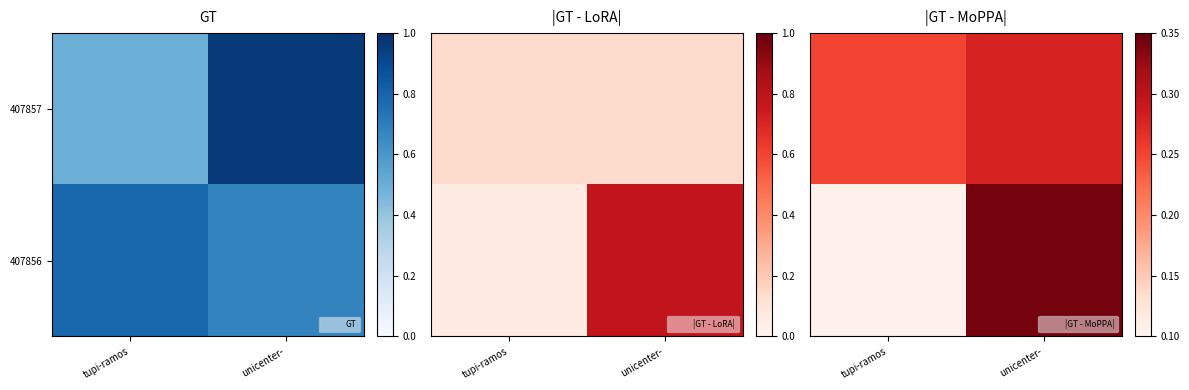

At which label is 407856 closest to 0?

tupi-ramos